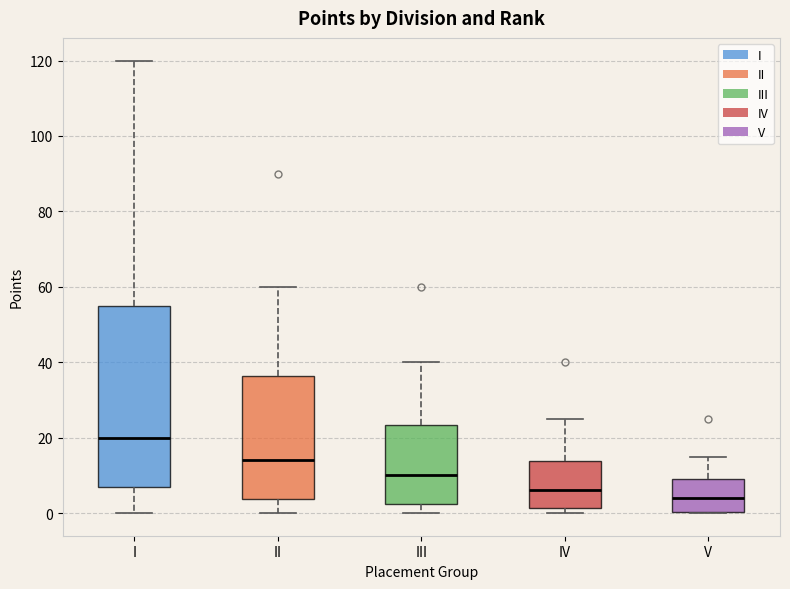

Which box's median line is the lowest?

V